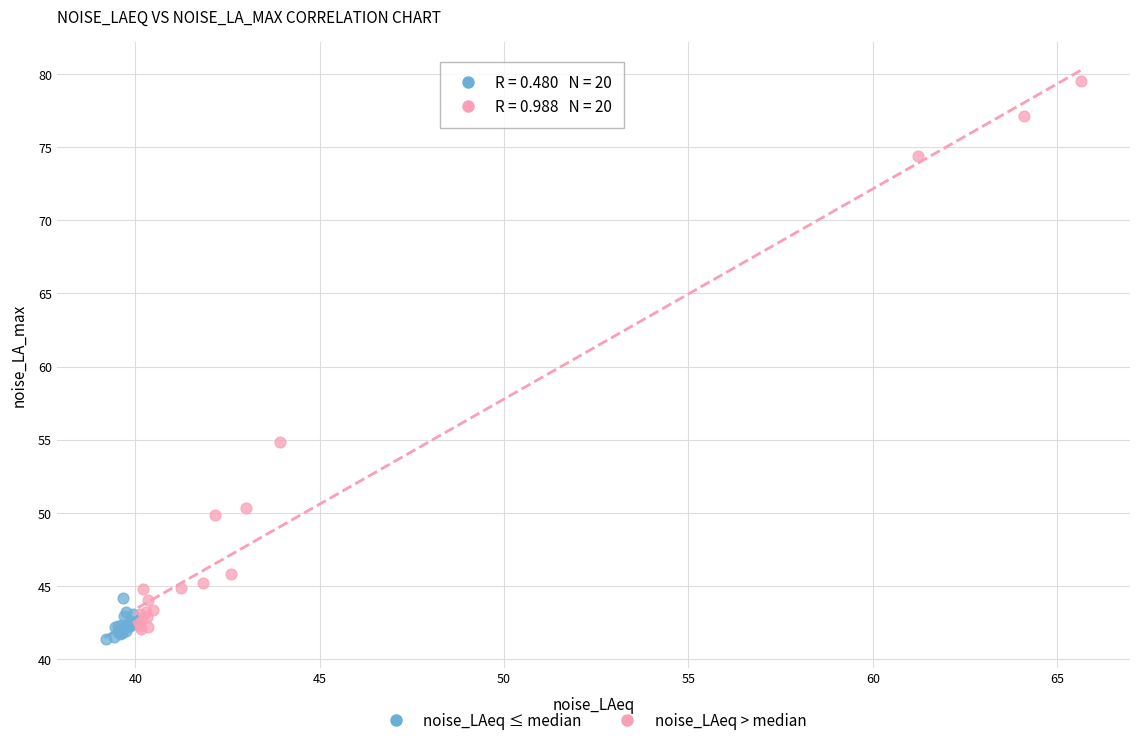

Which series reaches the maximum Y coordinate?

noise_LAeq > median